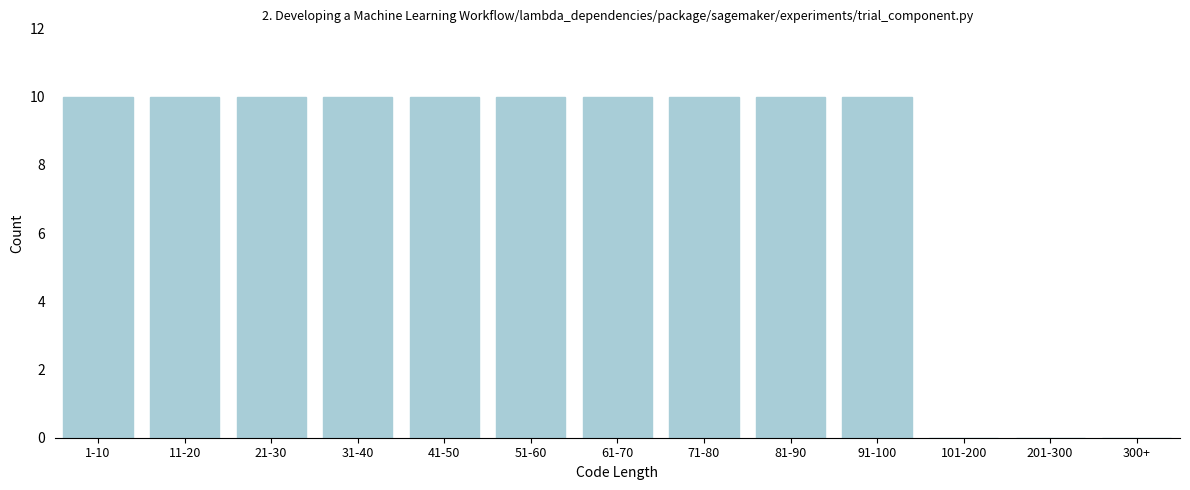

Reading left to right, extract all data points from this chart.

1-10=10	11-20=10	21-30=10	31-40=10	41-50=10	51-60=10	61-70=10	71-80=10	81-90=10	91-100=10	101-200=0	201-300=0	300+=0